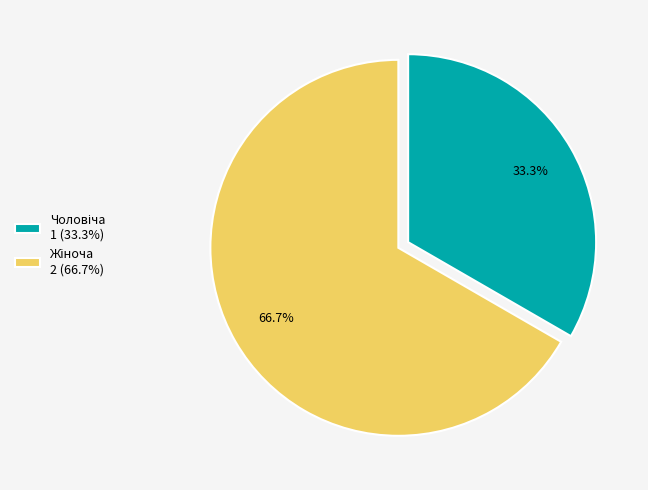

To the nearest percent, what is the difference between the largest and smallest slice percentages?

33%